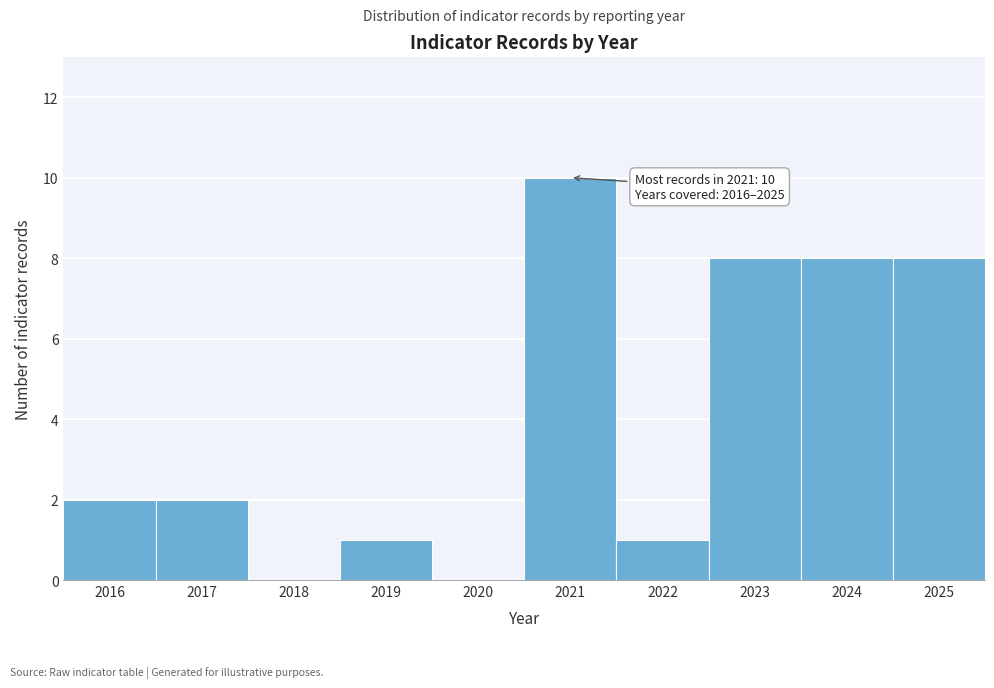

Reading left to right, list all the values displayed in this chart.

2016=2	2017=2	2018=0	2019=1	2020=0	2021=10	2022=1	2023=8	2024=8	2025=8